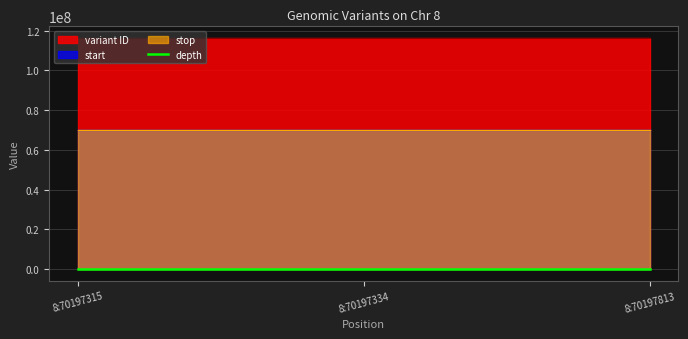

True or false: depth has a value of 17 at 8:70197315.

True